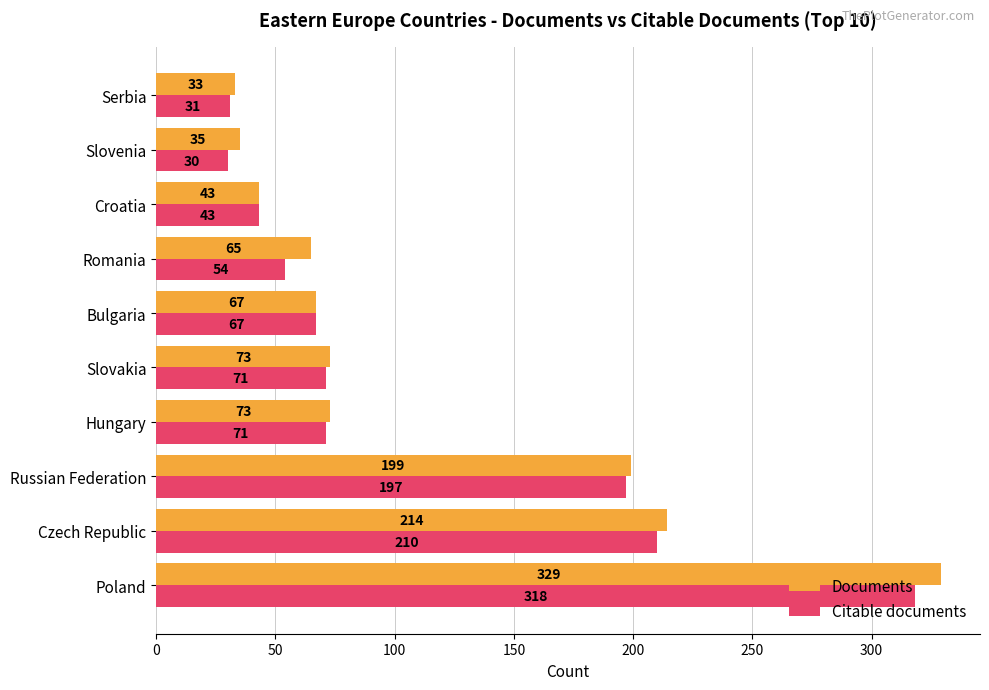

What is the smallest value displayed?

30